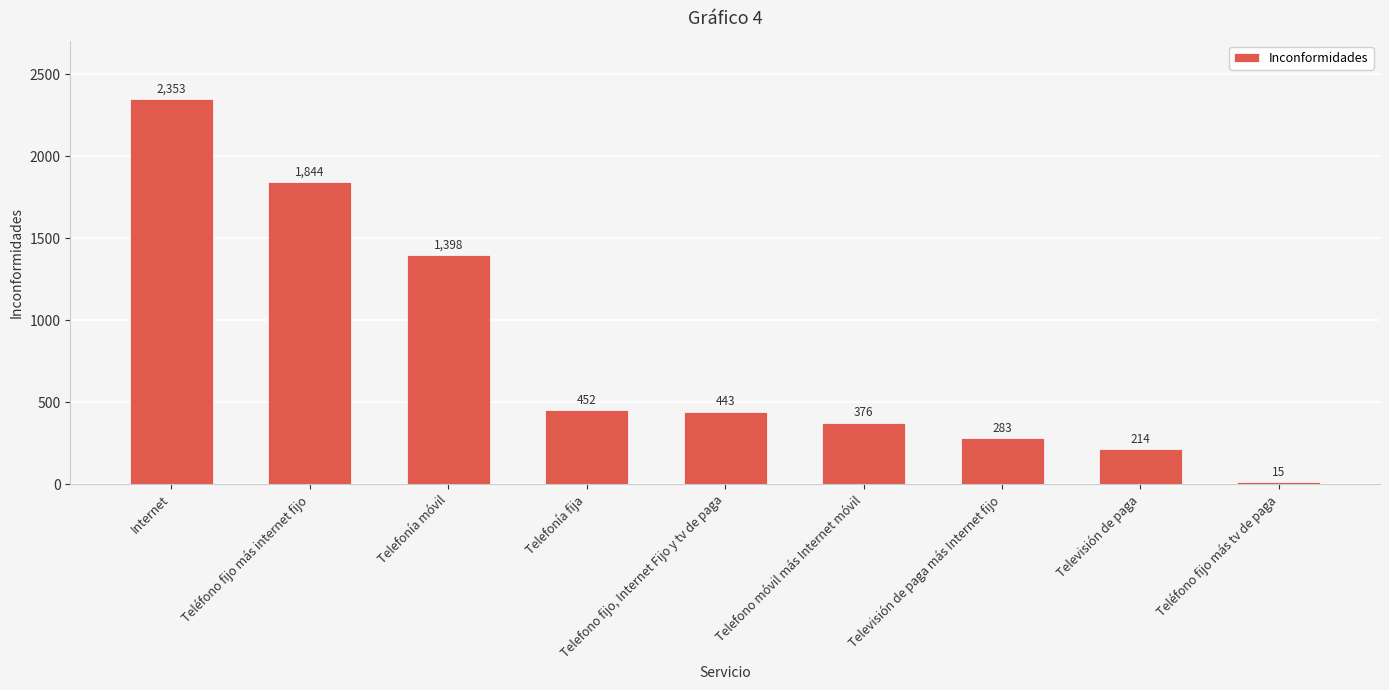

Which label corresponds to the smallest value in the chart?

Teléfono fijo más tv de paga